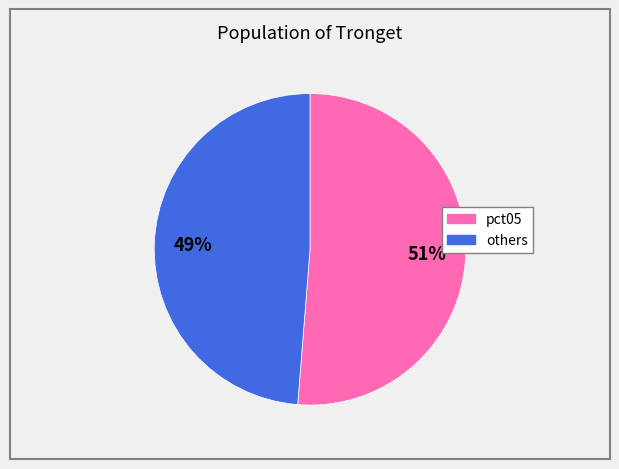

To the nearest percent, what is the average slice percentage?

50%